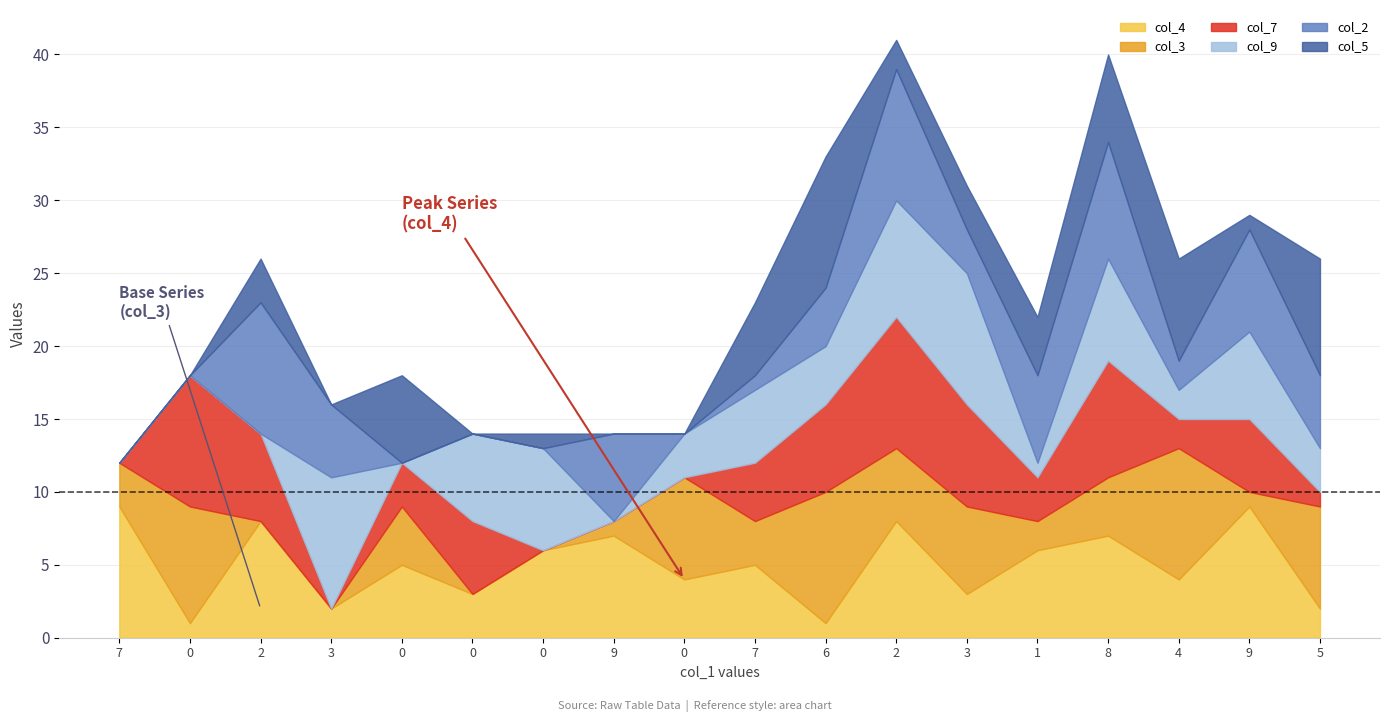

What are all the series names shown in the legend?

col_4, col_3, col_7, col_9, col_2, col_5